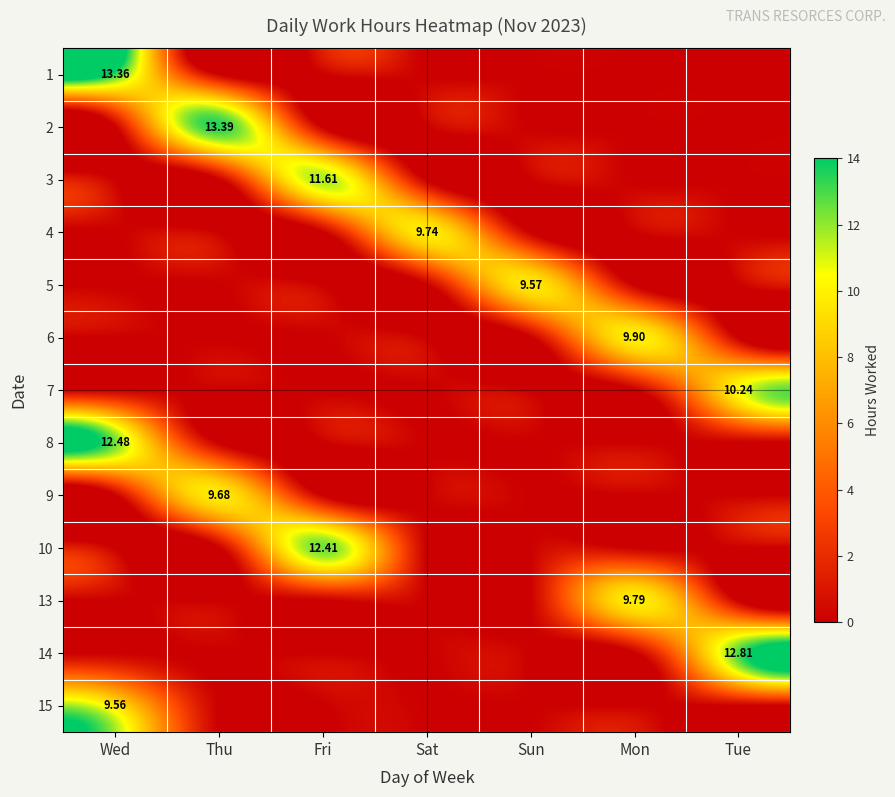

At how many categories does at least one series exceed 6?

7